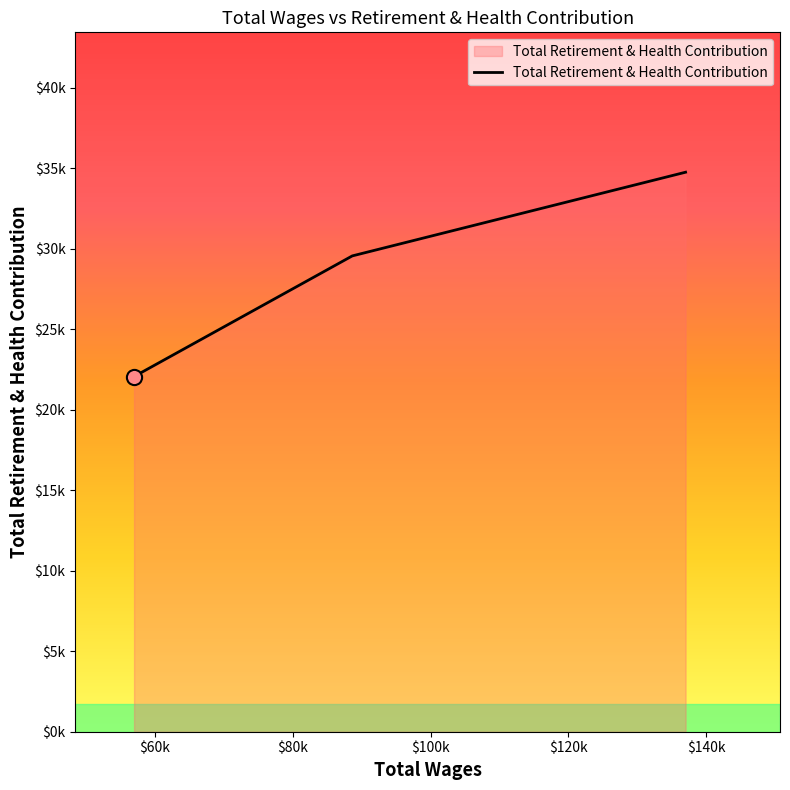

Does the chart have visible grid lines?

No